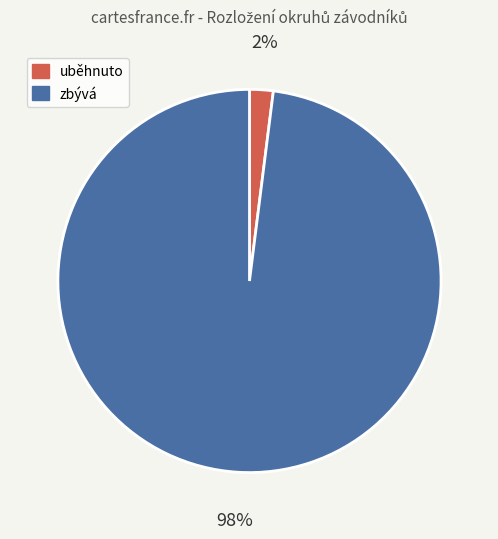

Does any single category account for the majority?

Yes